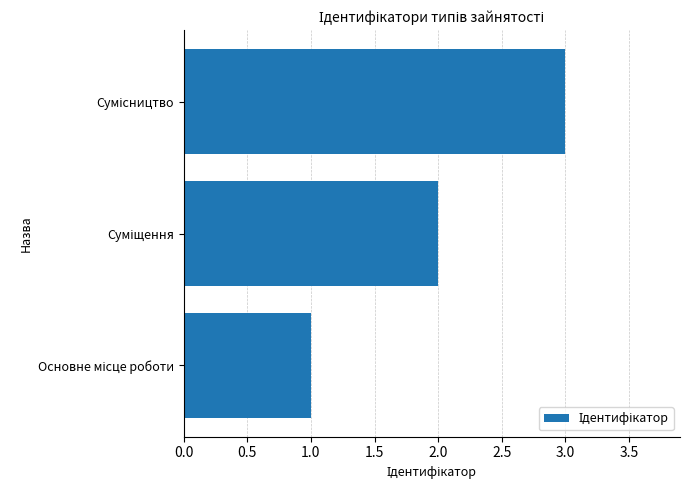

How many values are between 1 and 3?

3